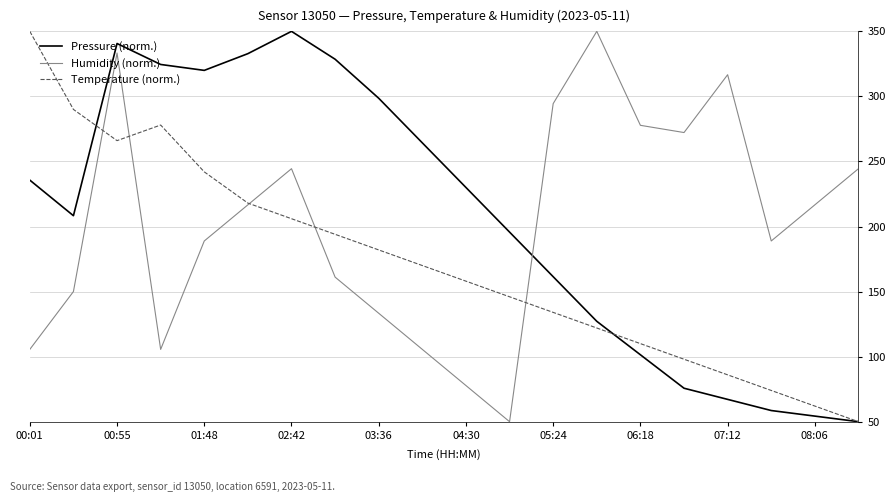

What is the greatest value displayed?

350.0